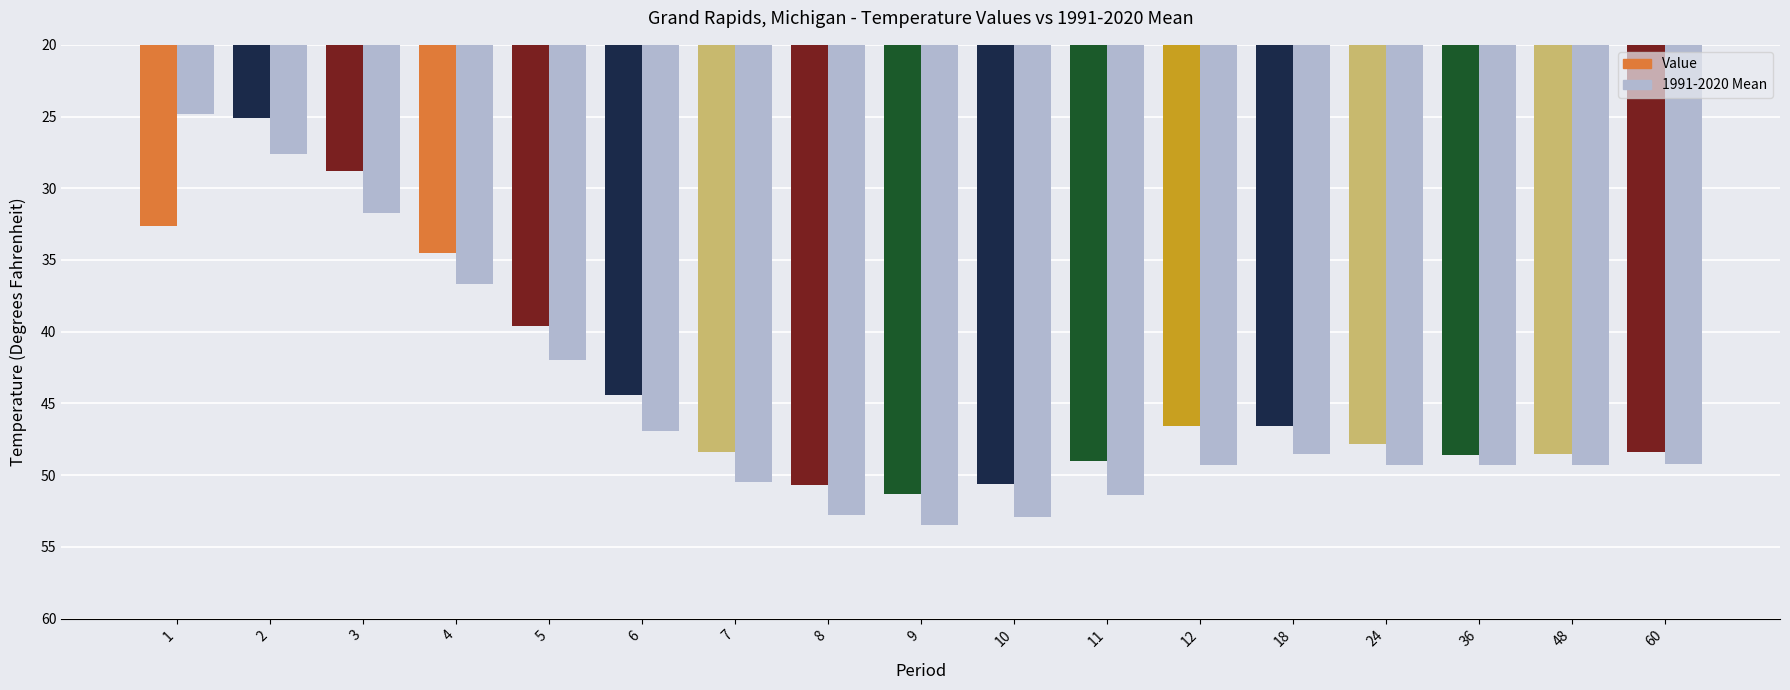

How many data points in 1991-2020 Mean are above 49?

10